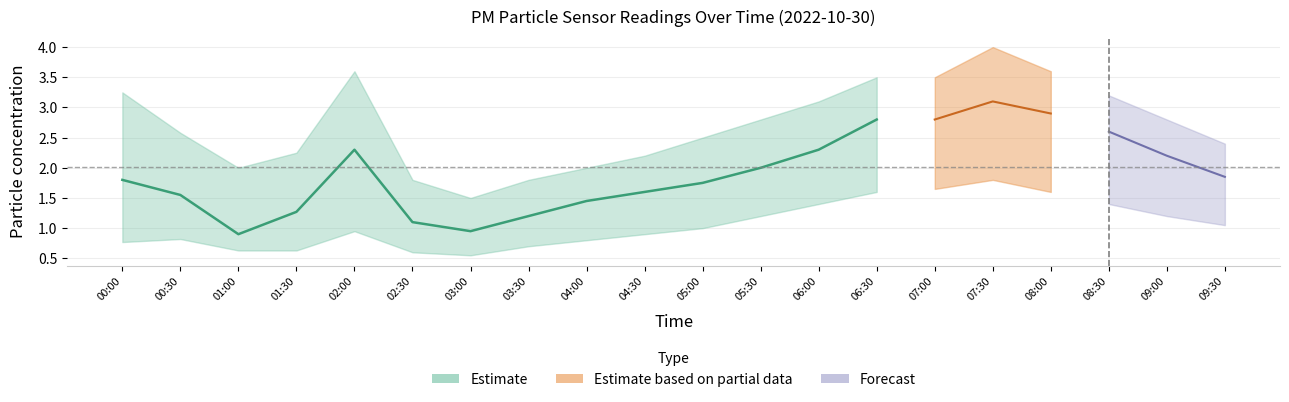

Does the chart have visible grid lines?

Yes